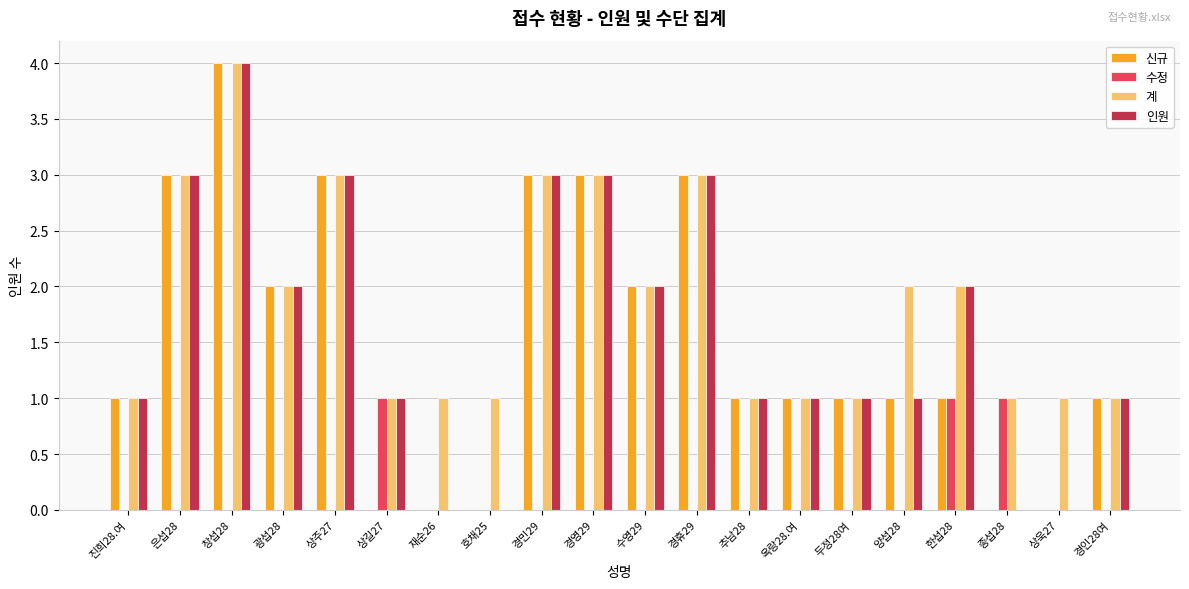

Are the bars horizontal?

No